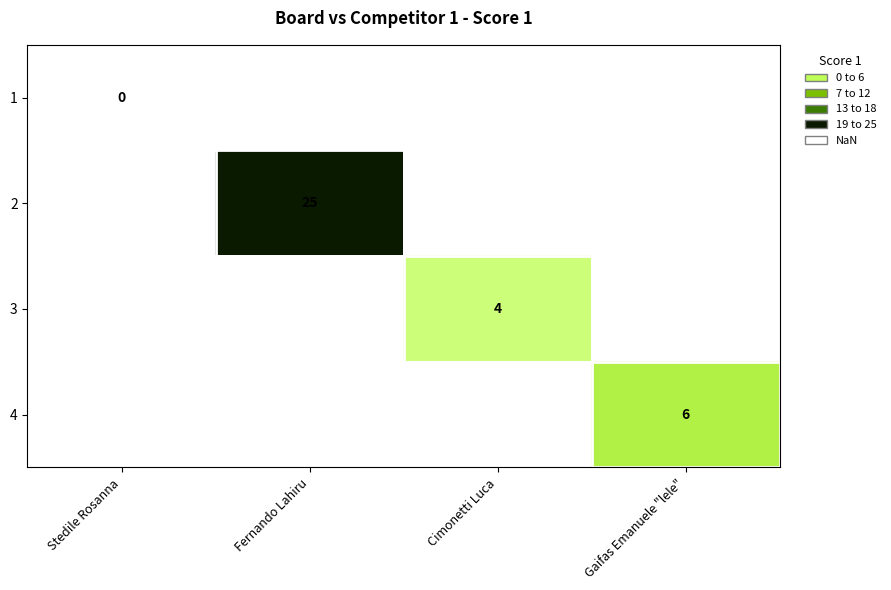

What is the greatest value displayed?

25.0